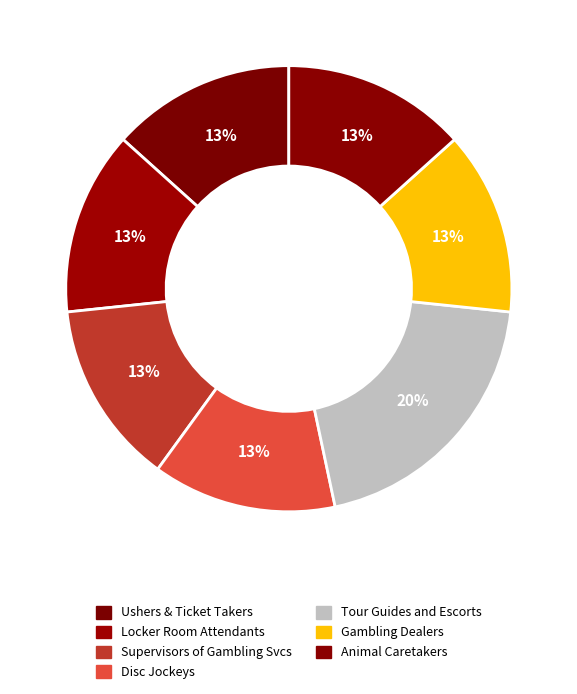

To the nearest percent, what is the difference between the largest and smallest slice percentages?

7%